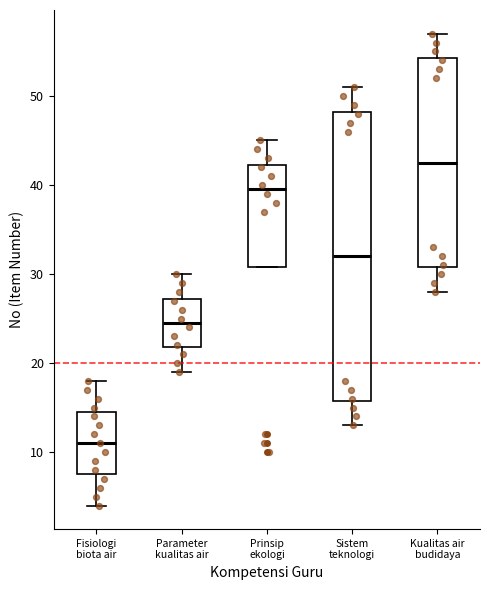

Which box has the lowest median line?

Fisiologi biota air